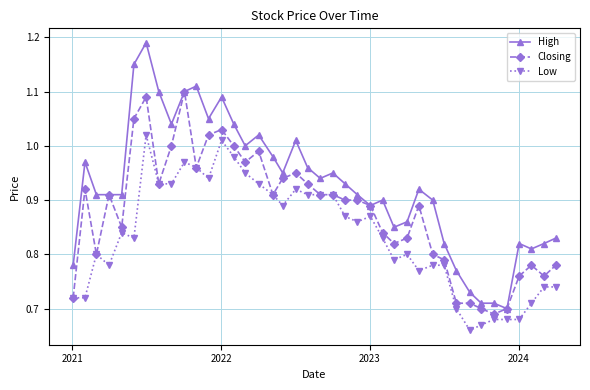

True or false: High and Low intersect in this chart.

False